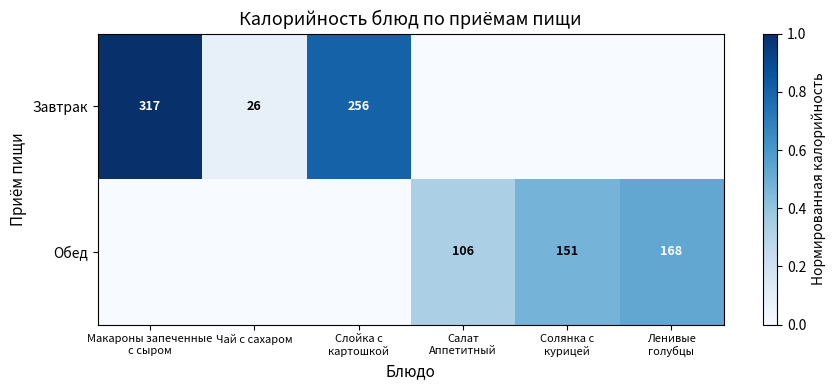

True or false: Завтрак has a value of 26 at Чай с сахаром.

True